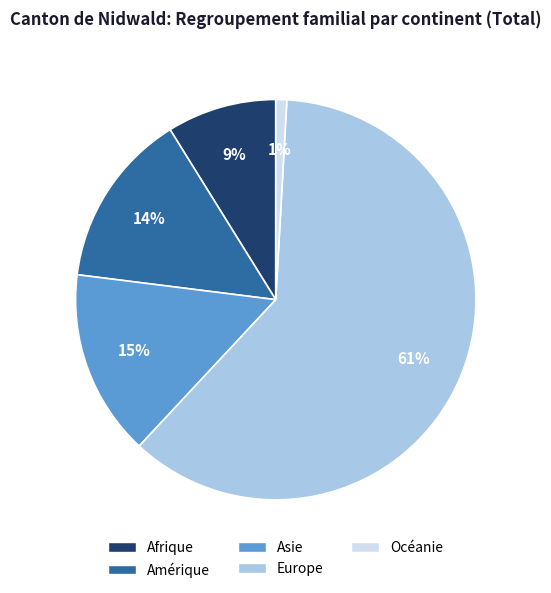

What is the ratio of the value at Océanie to the value at Amérique?

0.1